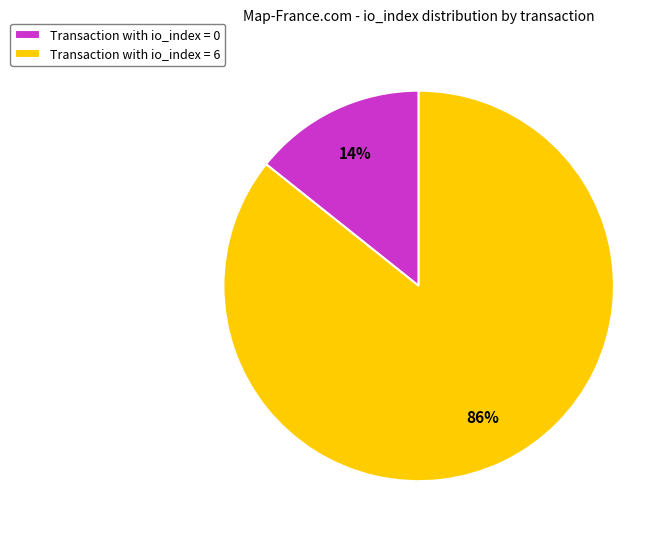

Count the number of slices in the pie.

2